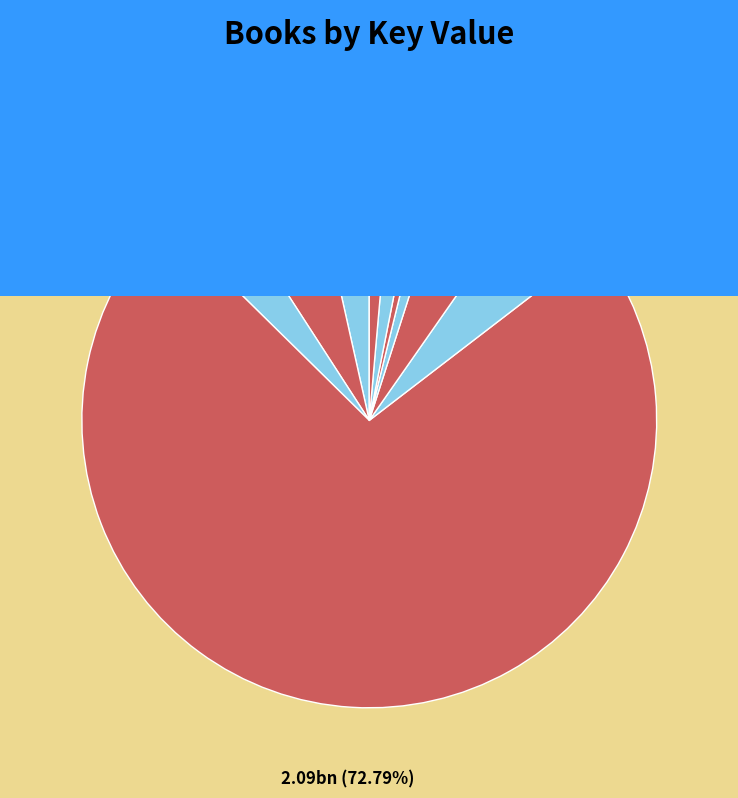

Count the number of slices in the pie.

10